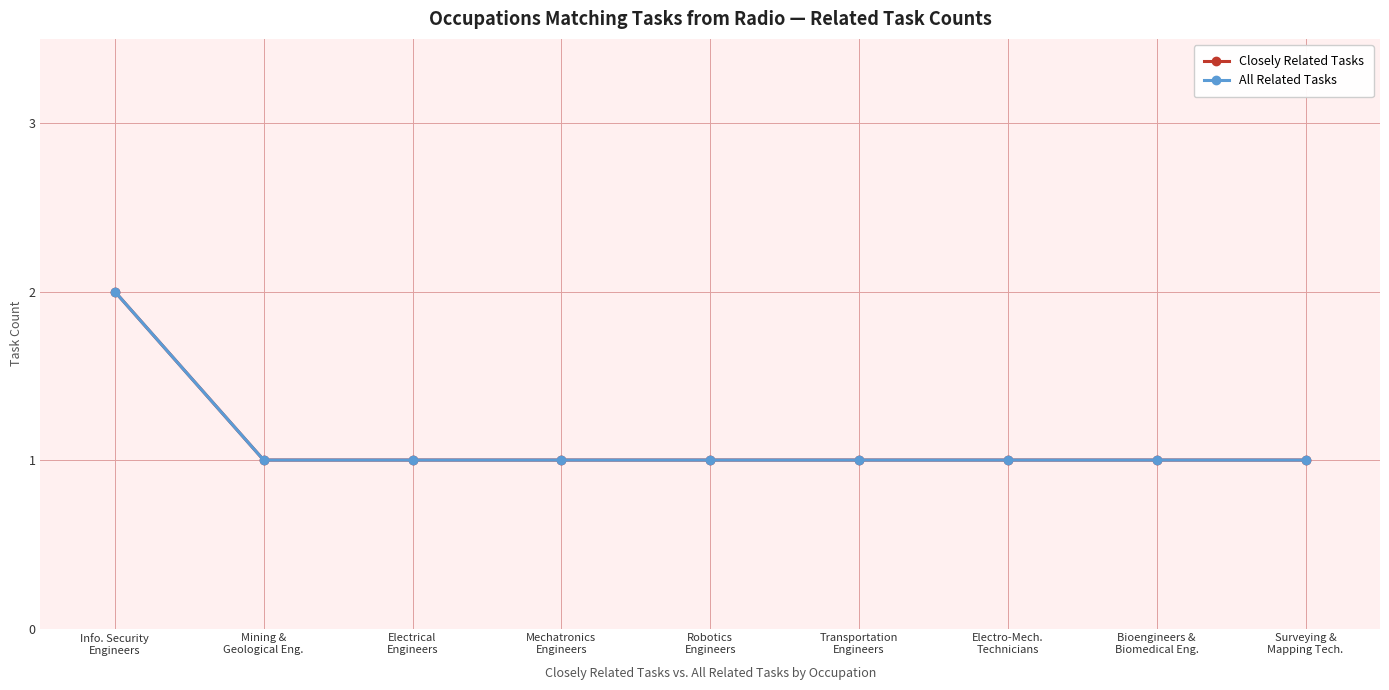

True or false: Closely Related Tasks has a value of 0 at Transportation
Engineers.

False